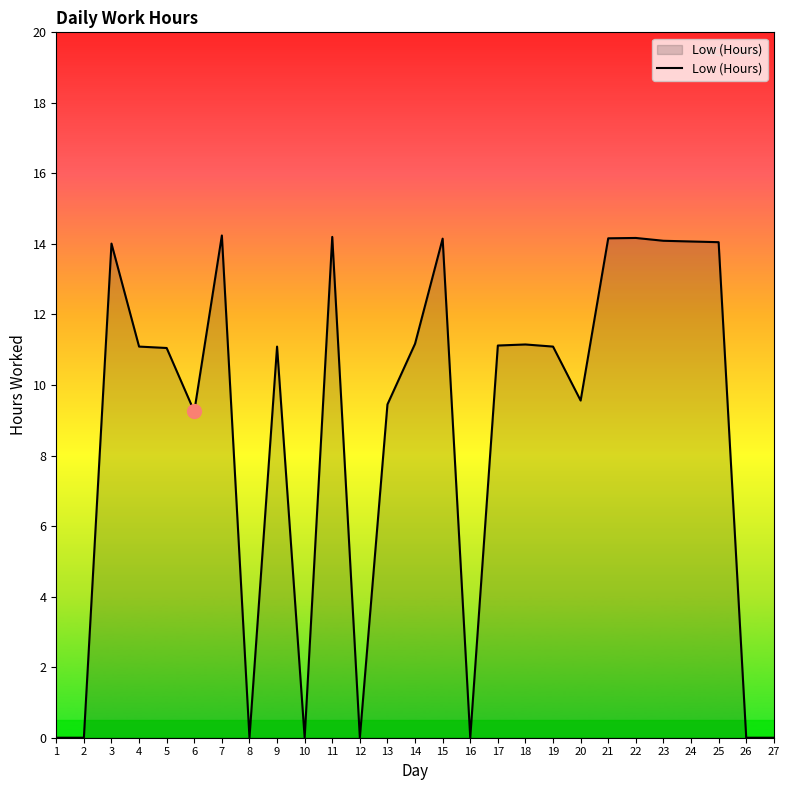

True or false: there are more than 0 points higher than both neighbors.

True